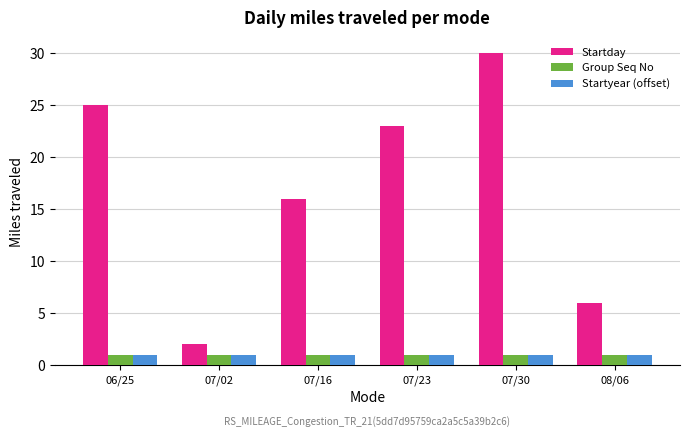

Which label corresponds to the largest value in the chart?

07/30